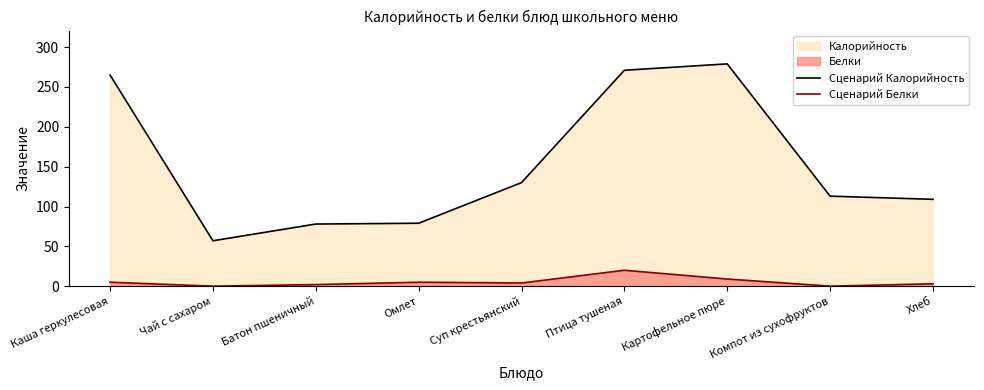

Which category has the lowest value across all series?

Чай с сахаром